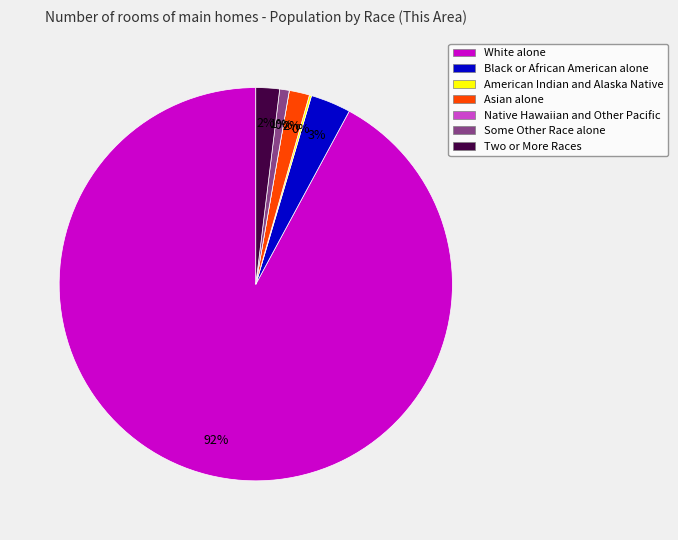

Which slice is the smallest?

Native Hawaiian and Other Pacific